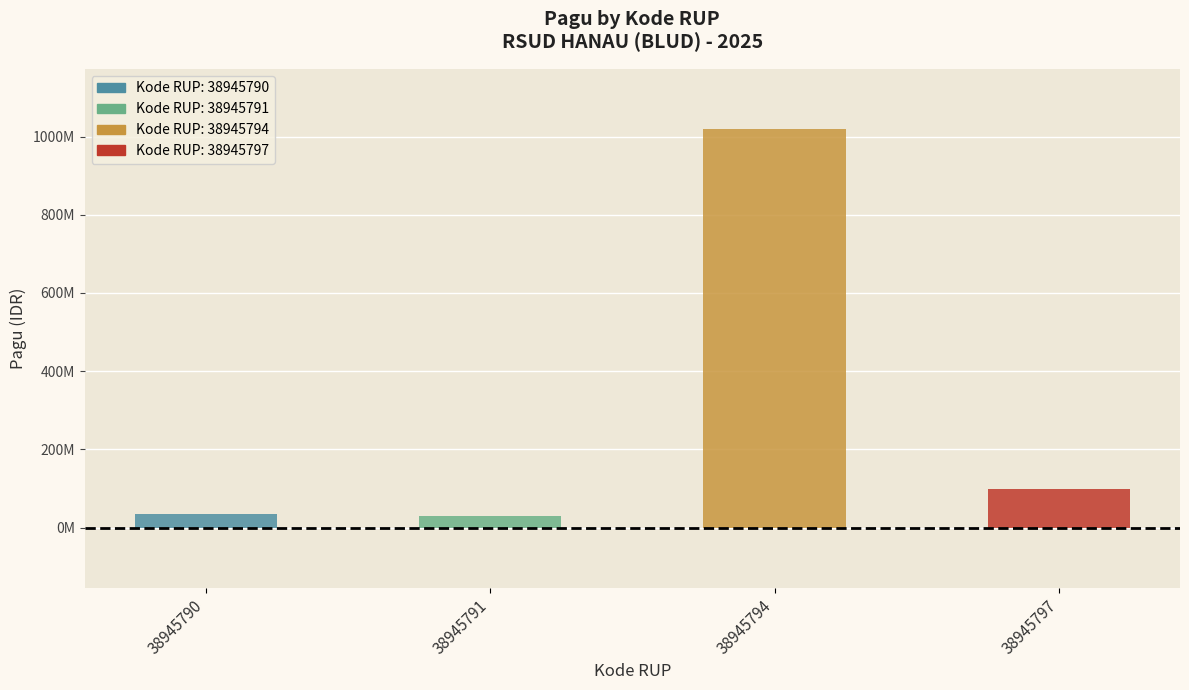

At which label does the data first exceed 100000000?

38945794